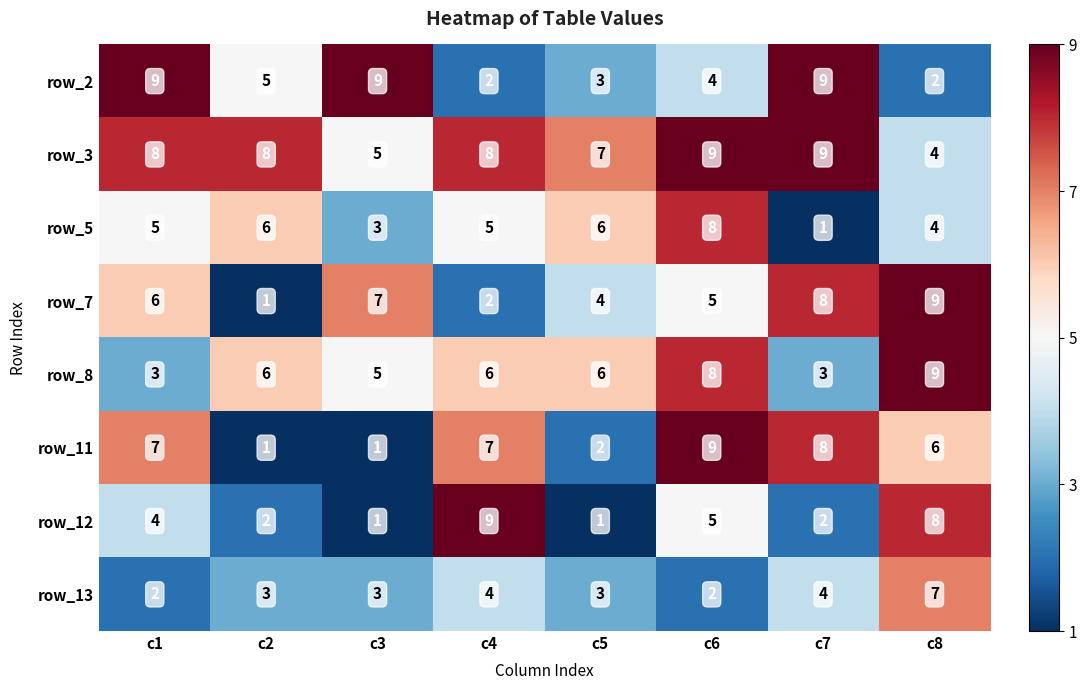

Is it true that row_3 equals 9 at c6?

True